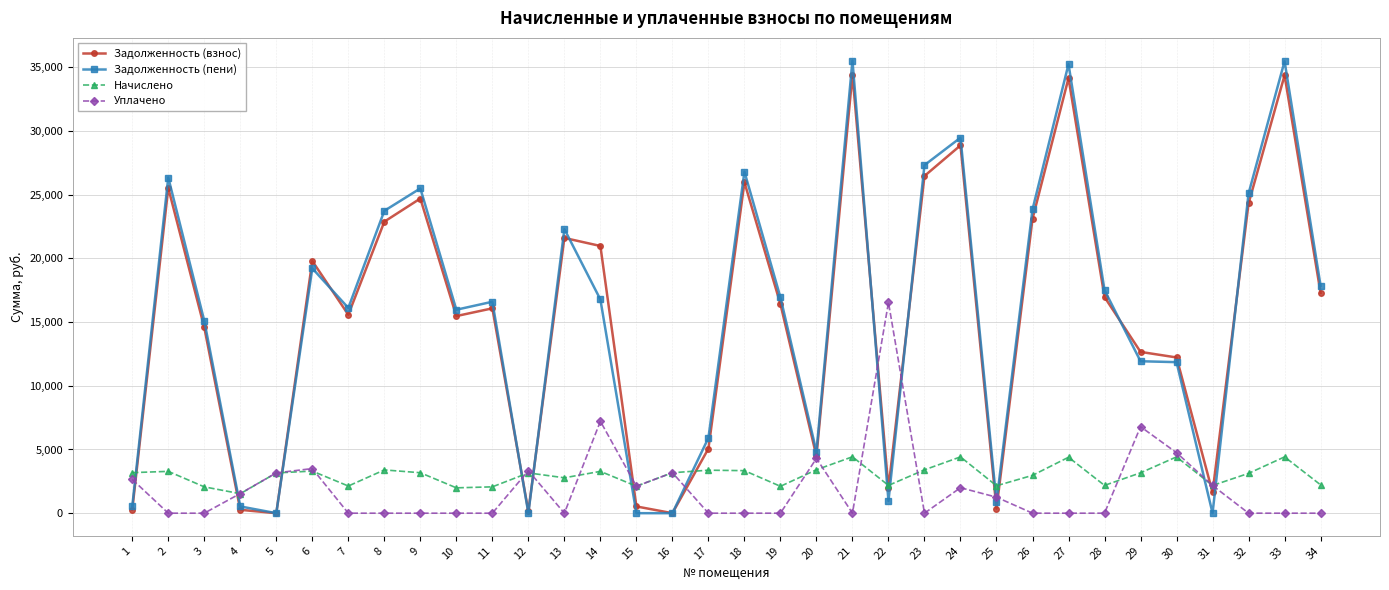

The value of Задолженность (пени) at 33 is 62837.7. True or false?

False